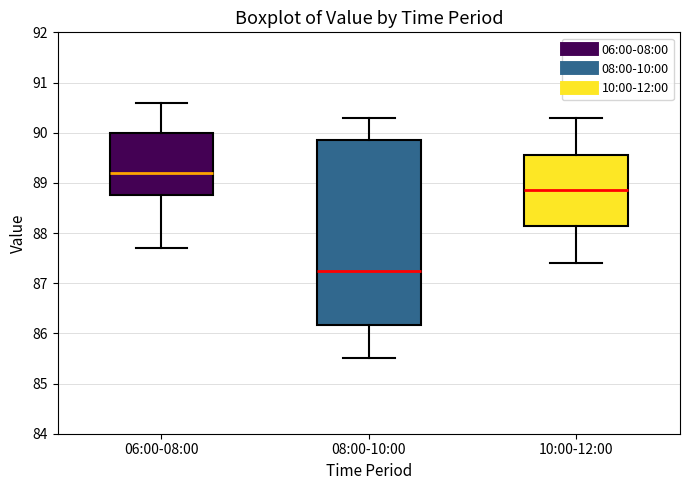

Reading left to right, read every box against the y-axis: the position of its median line, the range the box covers, and the ends of its whiskers. The values are not printed on the chart, so give them approximately, as read against the axis.

06:00-08:00: median 89.2, box 88.8 to 90.0, whiskers 87.7 to 90.6
08:00-10:00: median 87.3, box 86.2 to 89.9, whiskers 85.5 to 90.3
10:00-12:00: median 88.9, box 88.2 to 89.6, whiskers 87.4 to 90.3